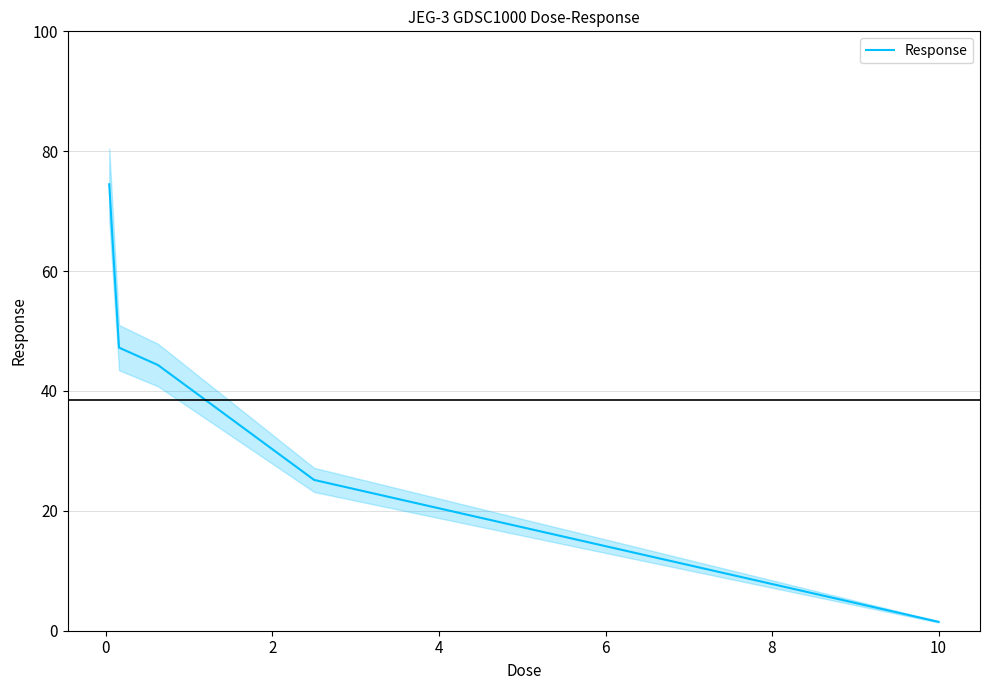

How many series are shown in this chart?

1